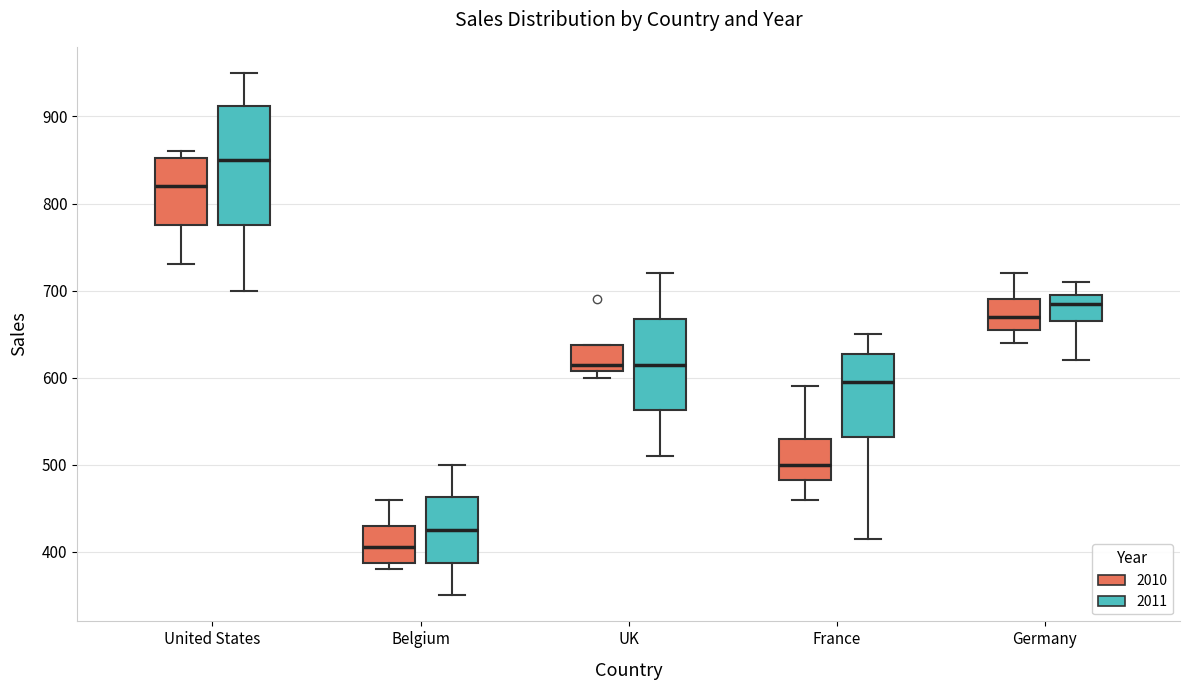

Where is the lower edge of the box for United States (2010) on the y-axis? The values are not printed on the chart, so give them approximately, as read against the axis.

780